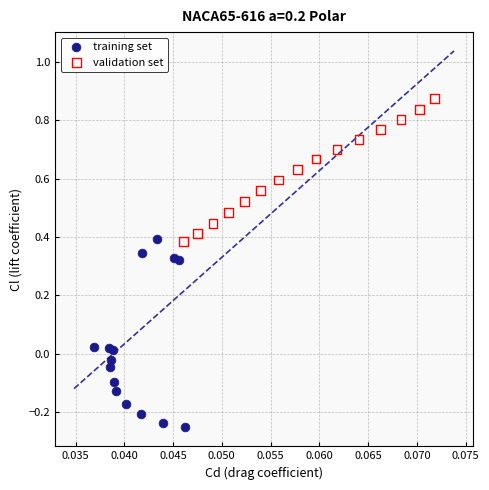

Which series reaches the minimum Y coordinate?

training set